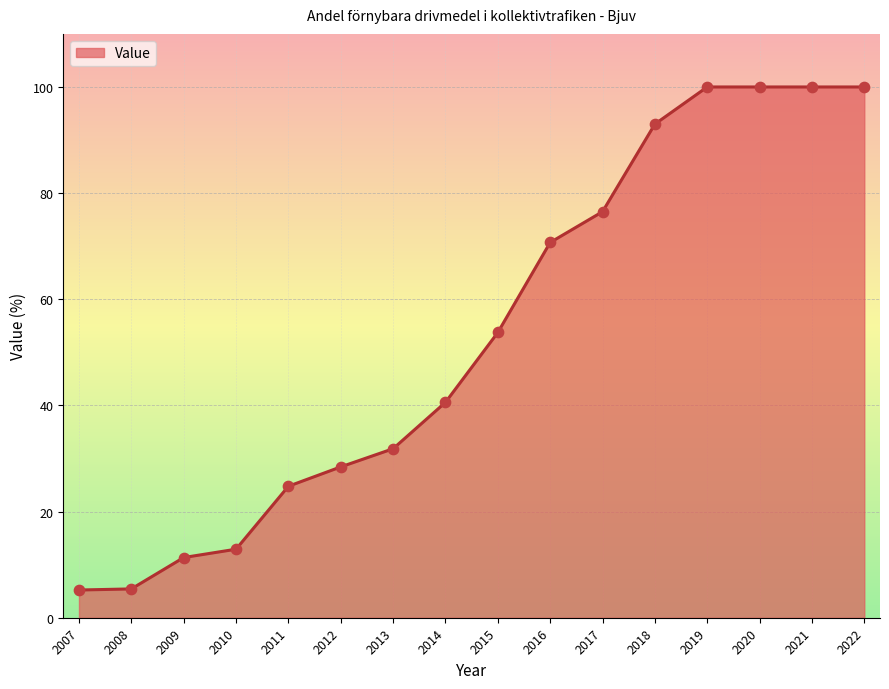

What is the change in value from 2018 to 2021?

+7.0